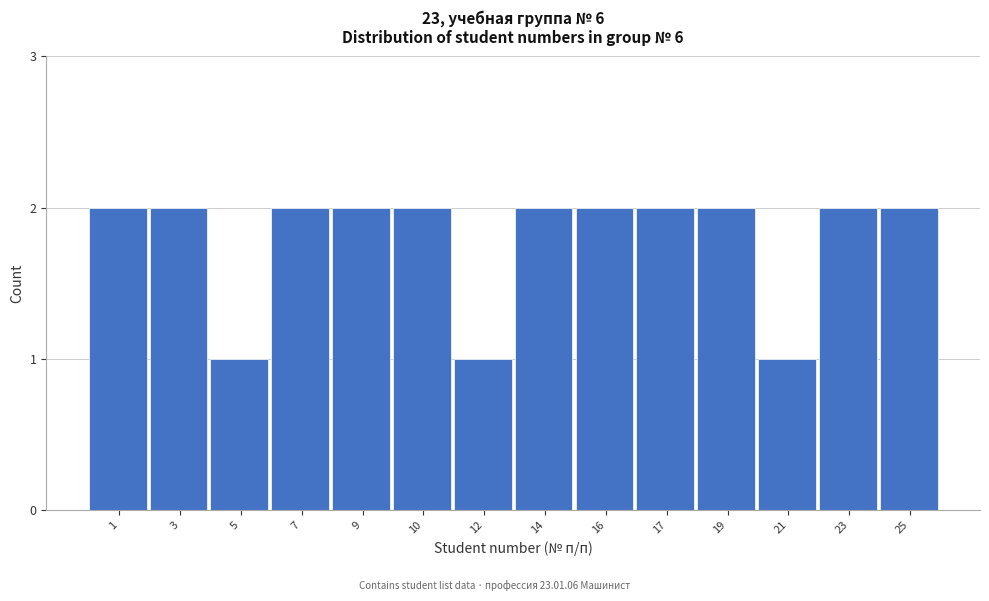

Reading left to right, list all the values displayed in this chart.

2	2	1	2	2	2	1	2	2	2	2	1	2	2